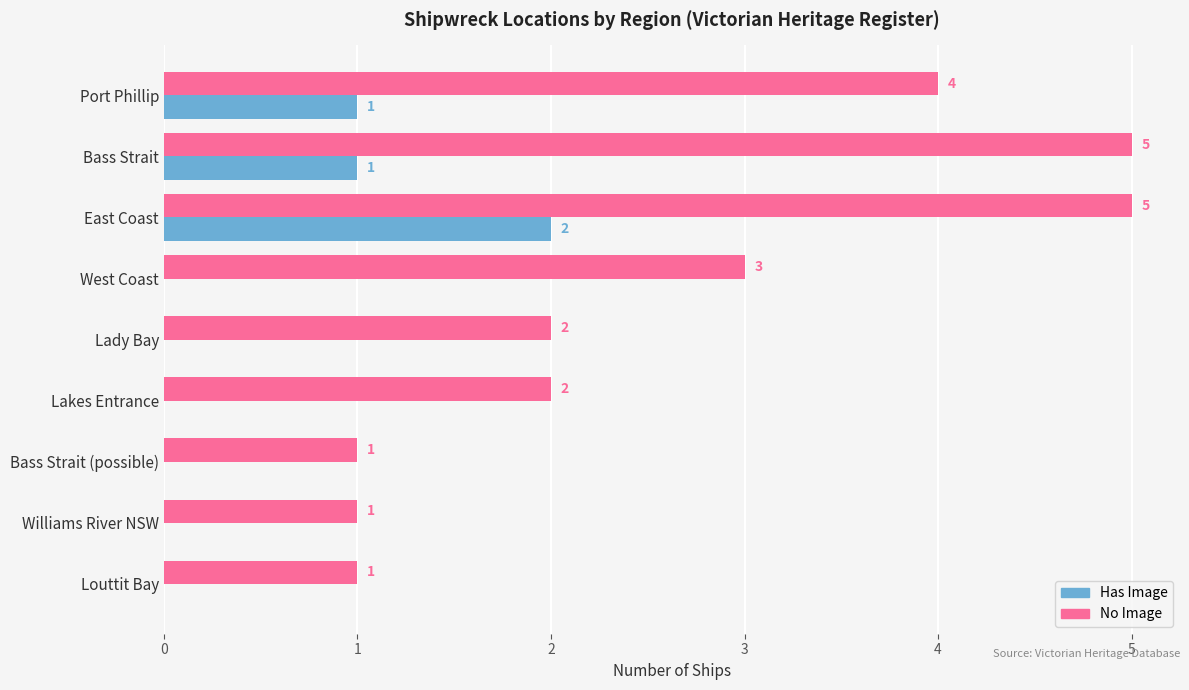

How many positive values does the Has Image series have?

3